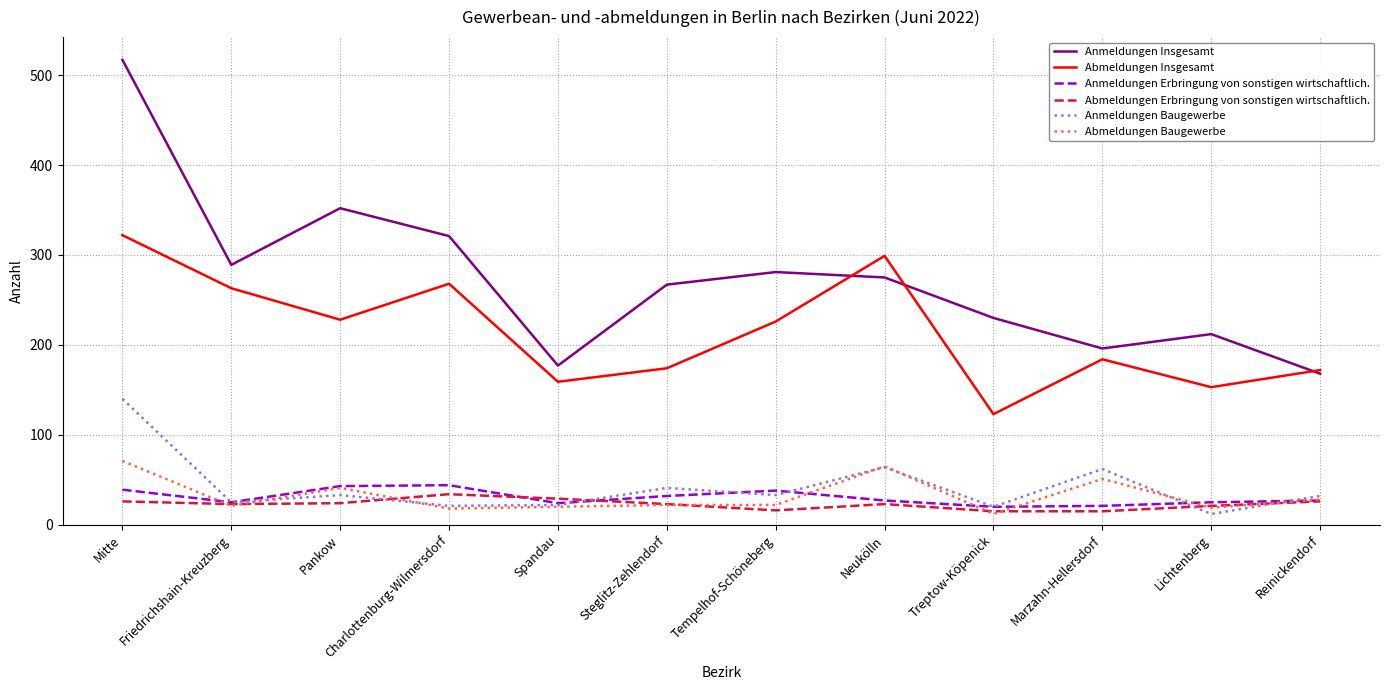

Is this an area chart (filled region under the line)?

No